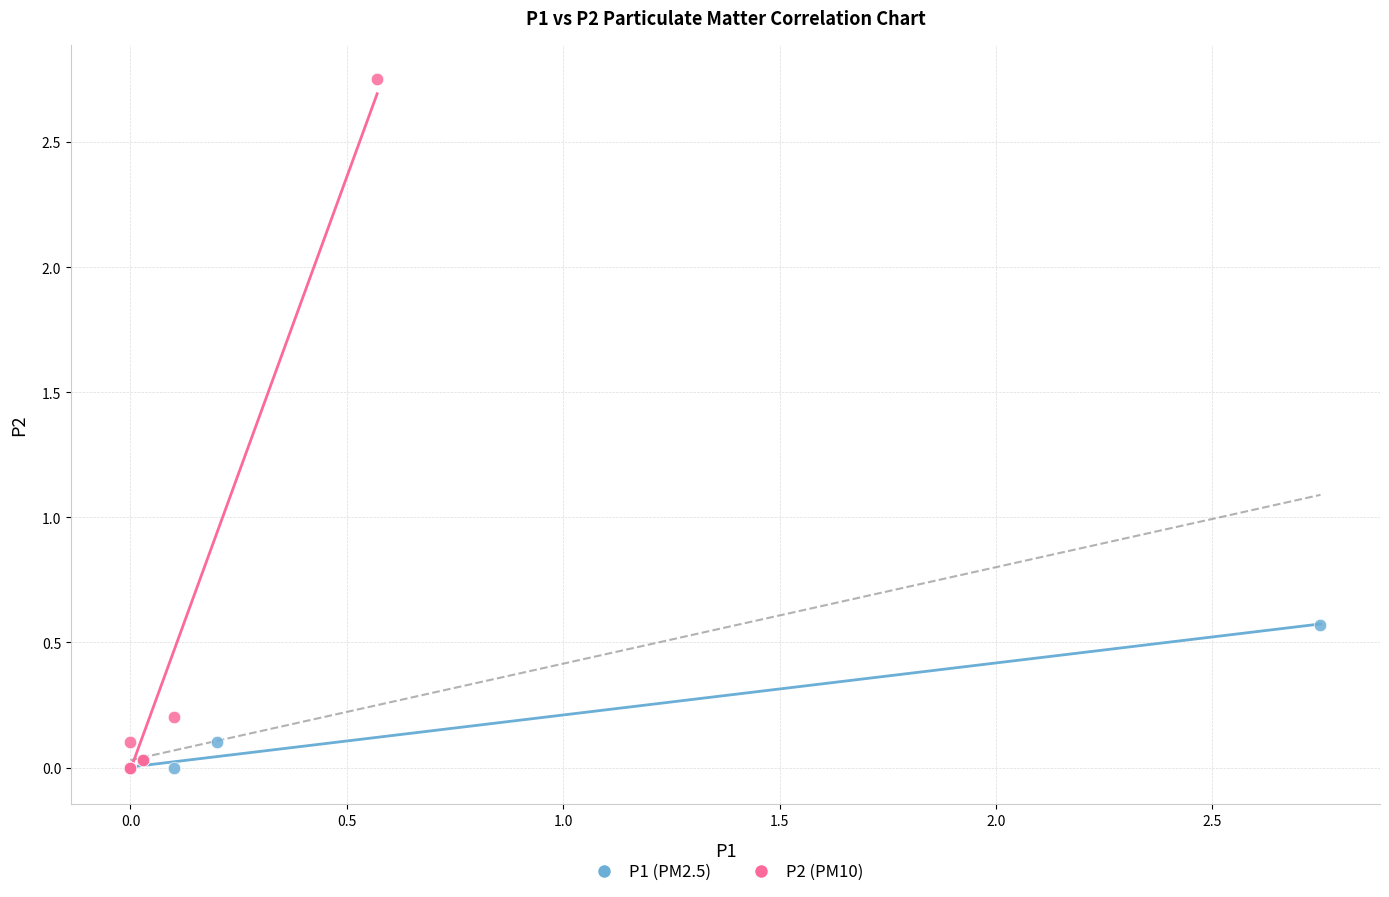

Which series has the largest Y range (max minus min)?

P2 (PM10)